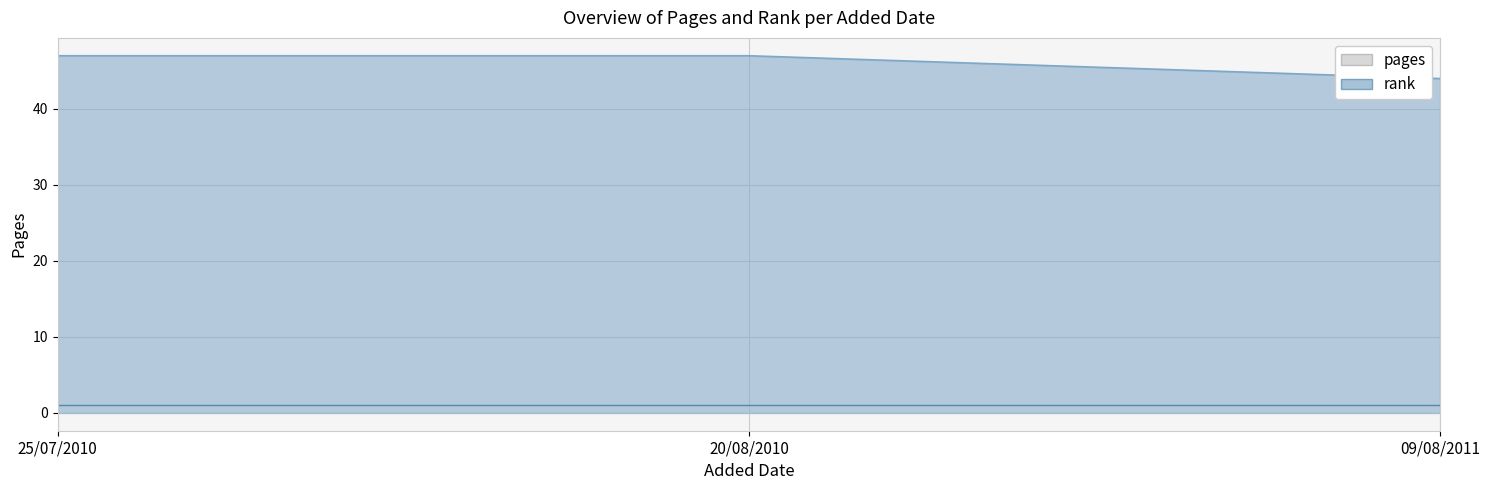

The value at 25/07/2010 is 47. True or false?

True